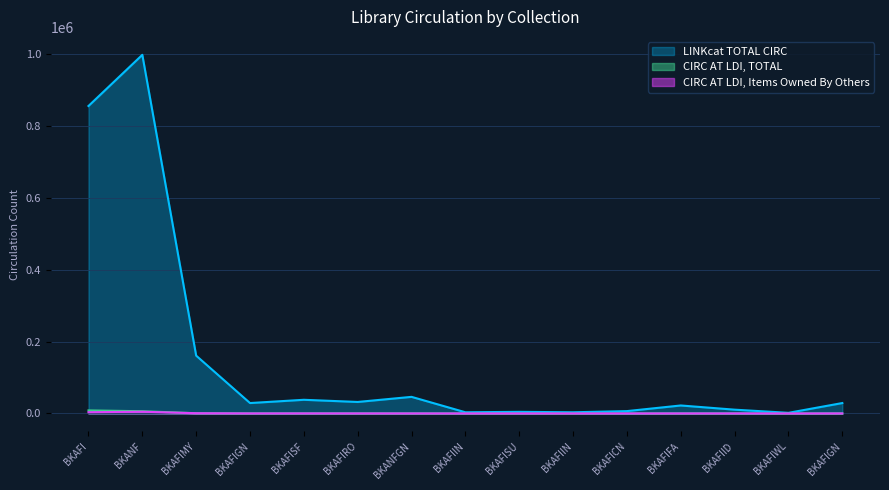

What is the difference between the highest and lowest values at BKAFIIN?

3270